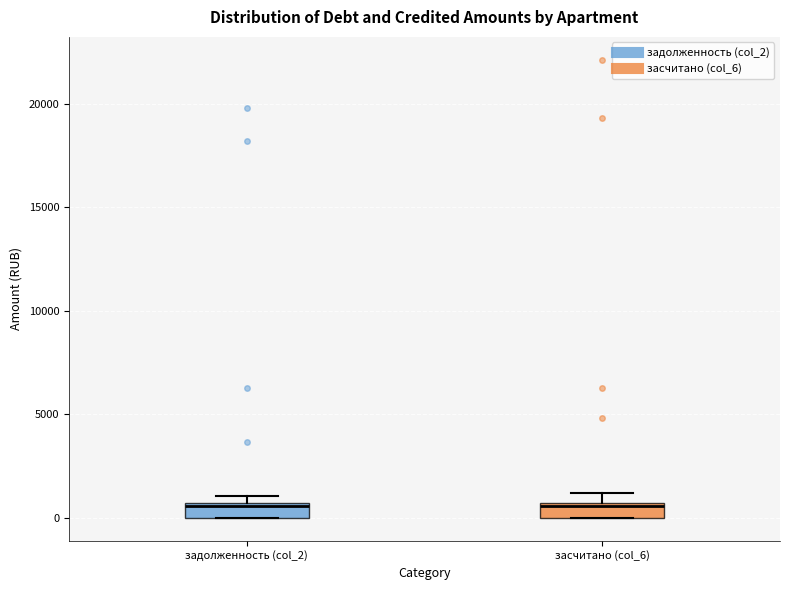

Where is the lower edge of the box for задолженность (col_2) on the y-axis? The values are not printed on the chart, so give them approximately, as read against the axis.

0